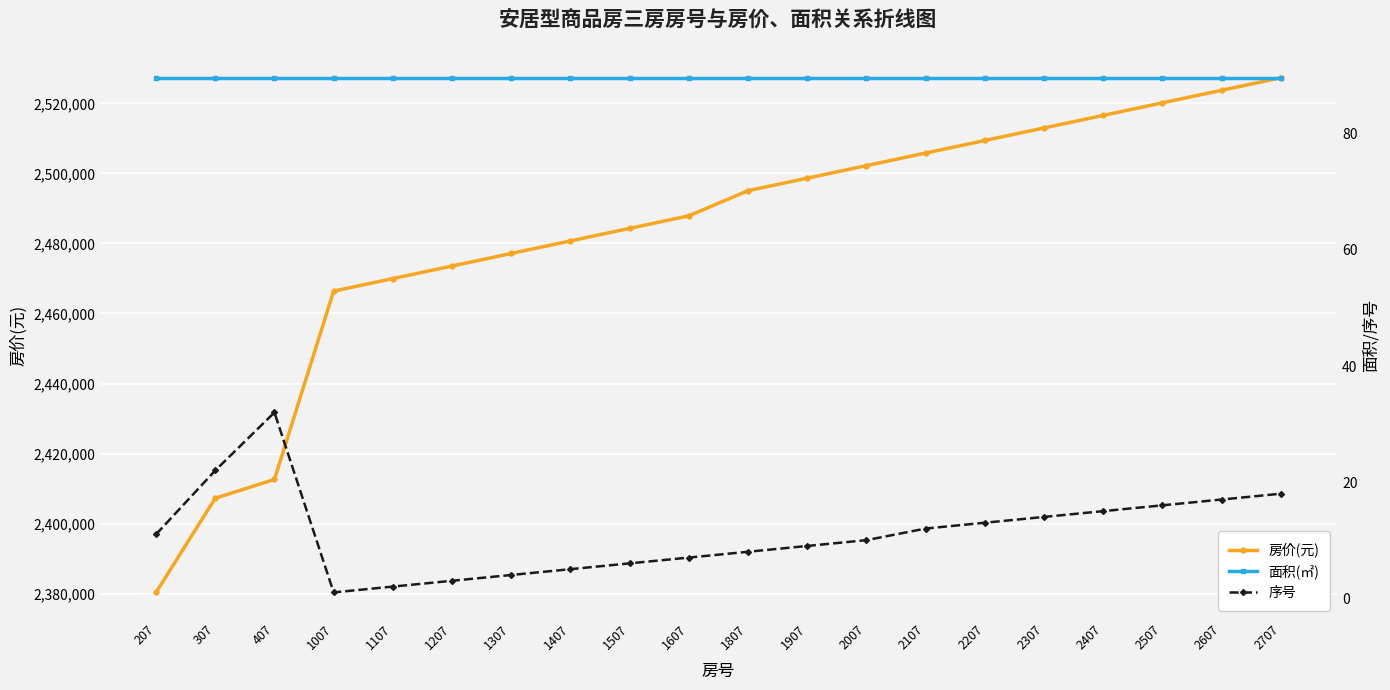

At which category is the sum across all series the highest?

2707